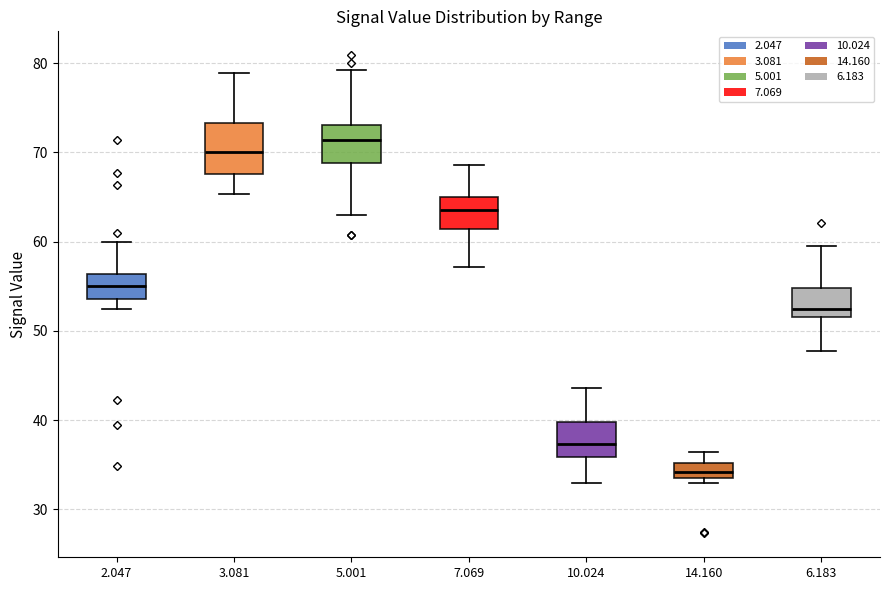

Which box has the lowest median line?

14.160